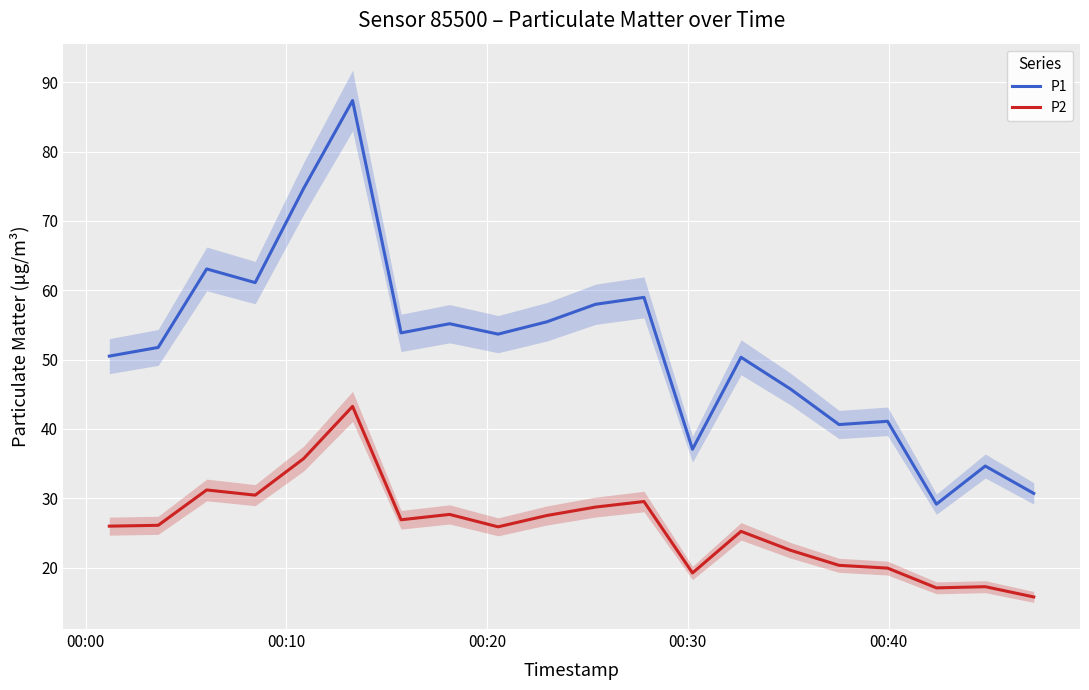

True or false: P1 and P2 intersect in this chart.

False